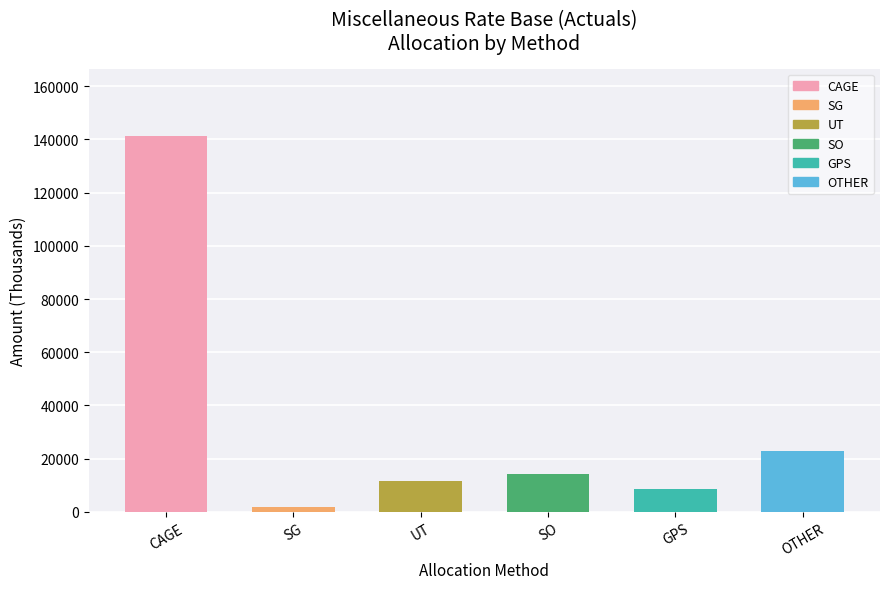

Approximately how many times larger is the value at CAGE compared to SO?

9.9